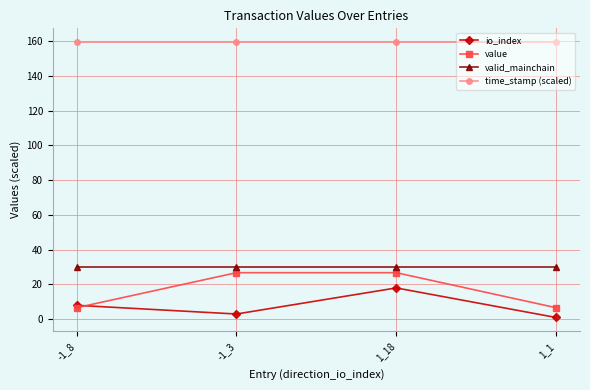

What are all the series names shown in the legend?

io_index, value, valid_mainchain, time_stamp (scaled)